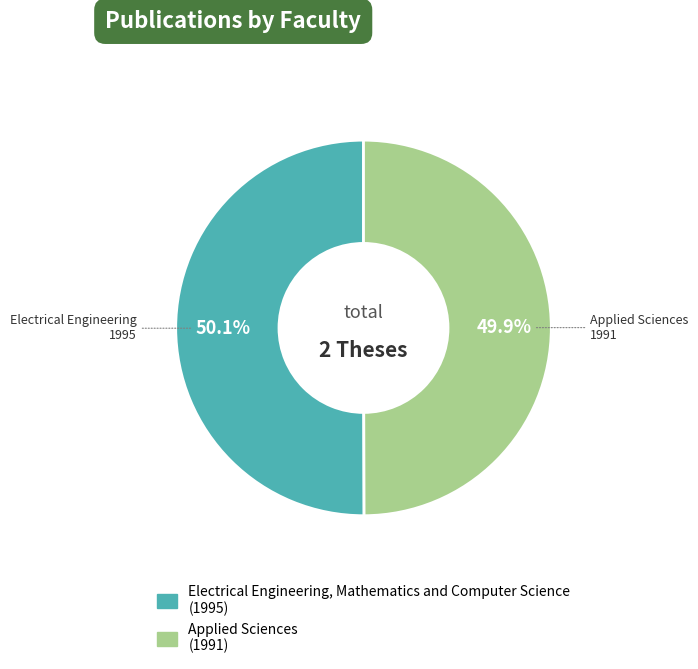

Is there any slice that represents more than half of the pie?

Yes